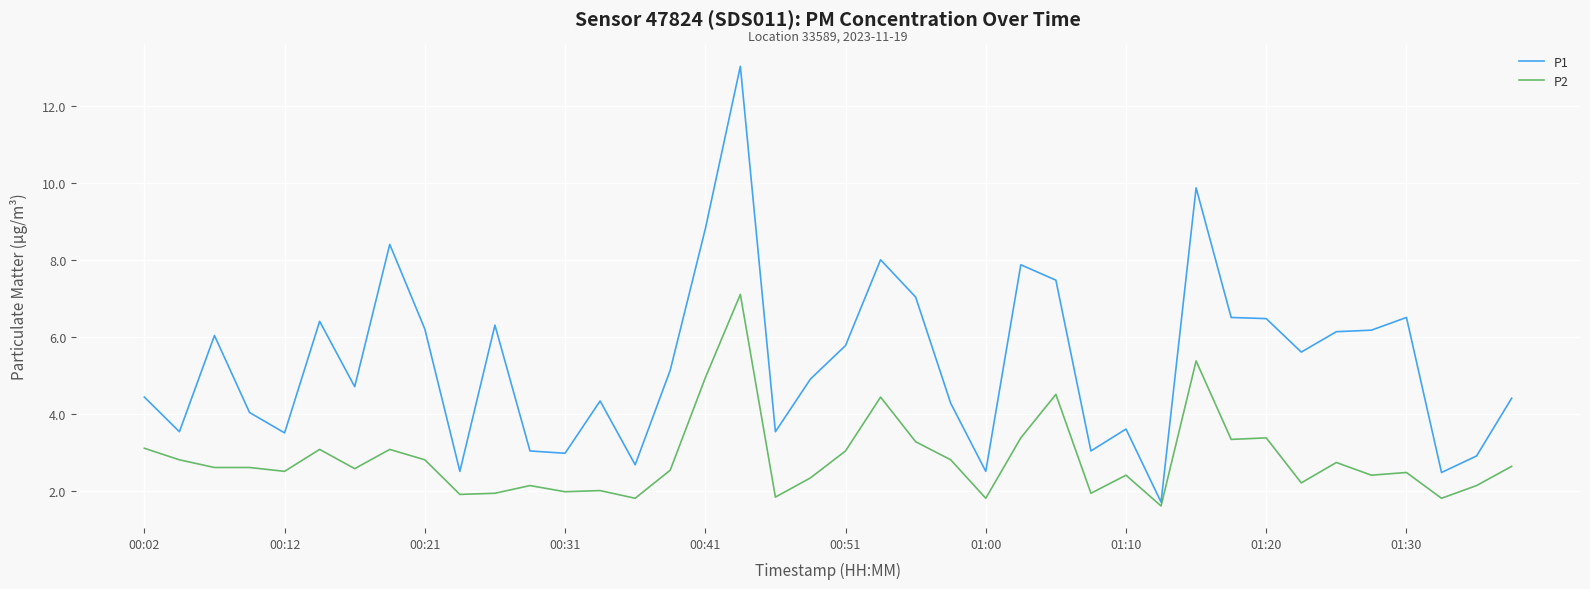

Which series has the largest total across all categories?

P1